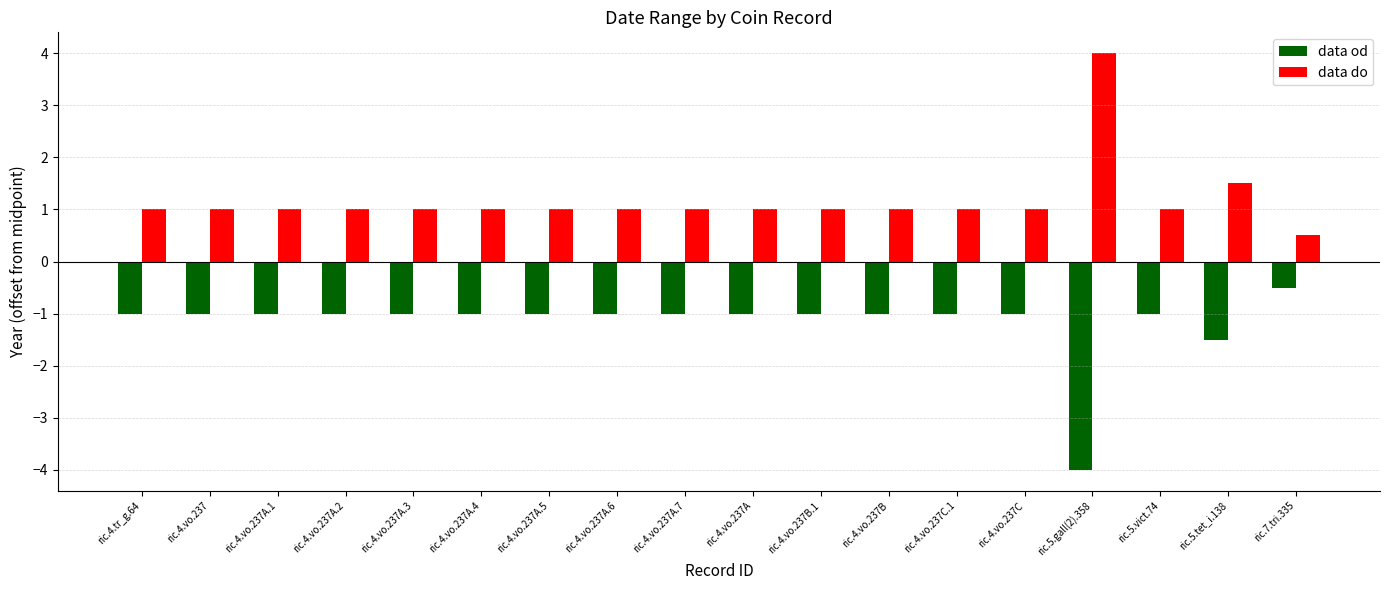

Which series has the largest total across all categories?

data do